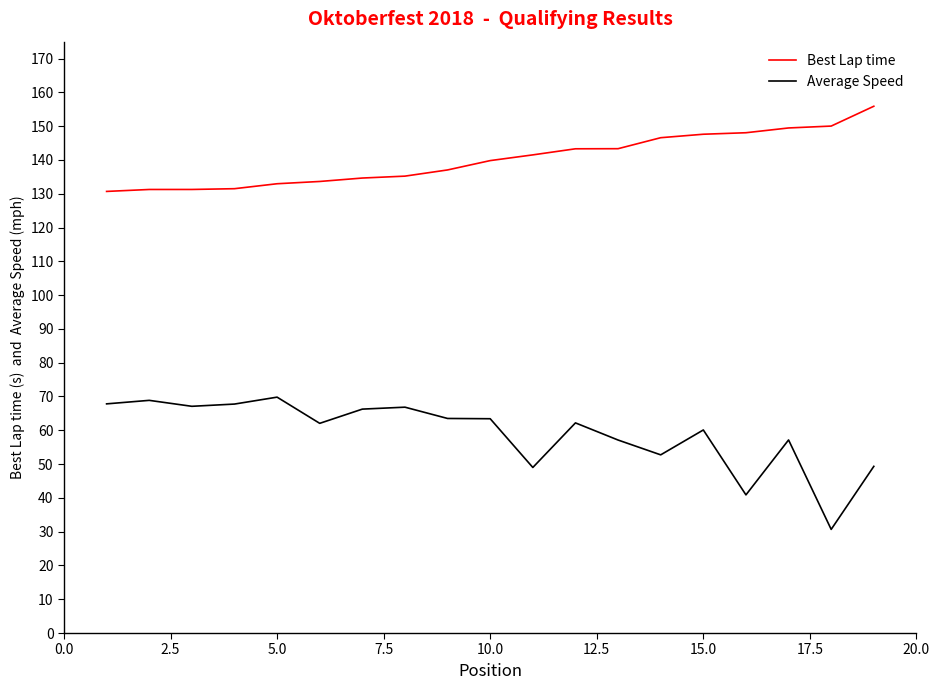

Which series has the largest total across all categories?

Best Lap time